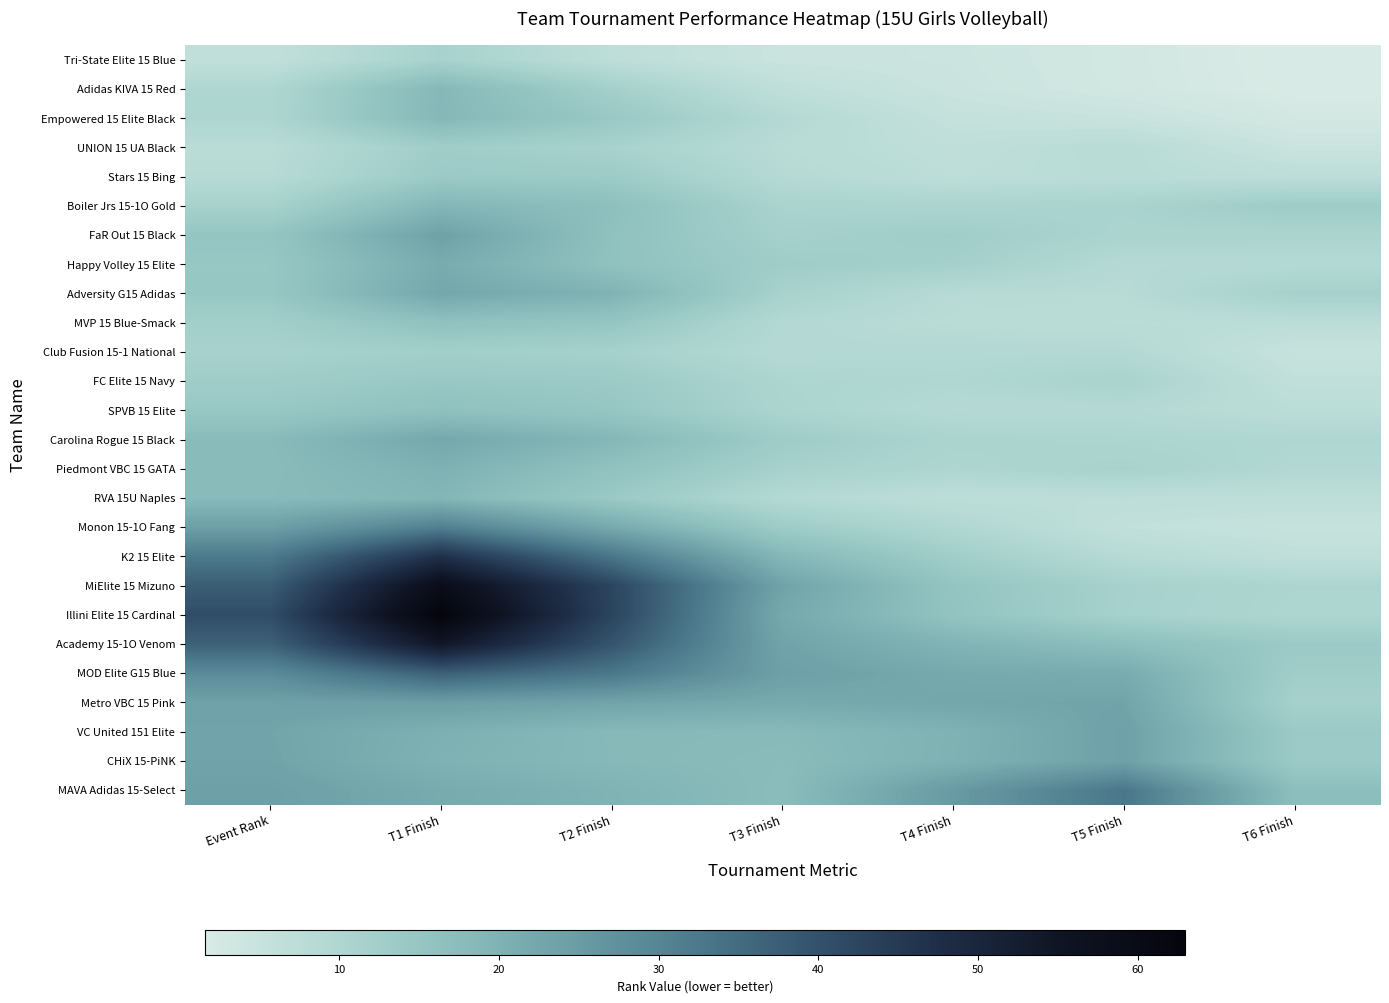

At which category is the sum across all series the highest?

T1 Finish